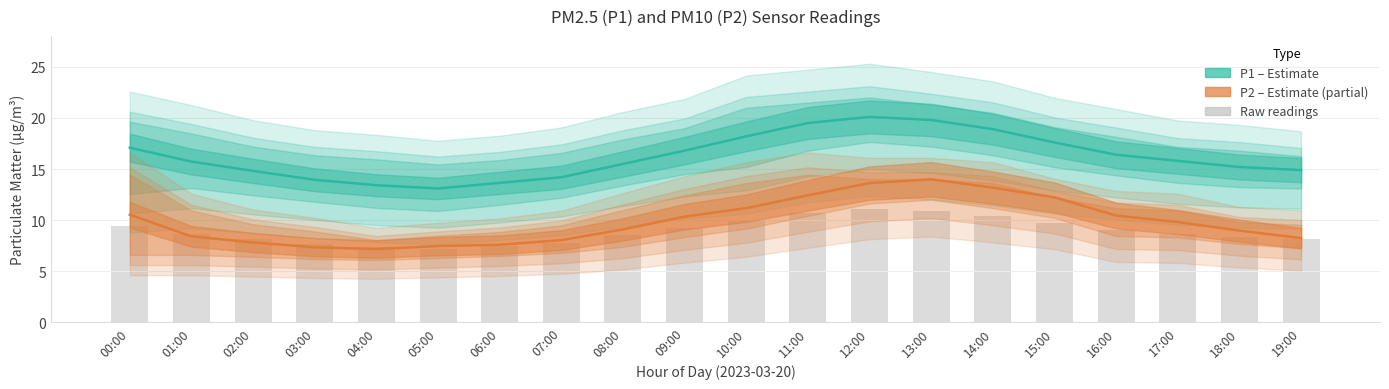

What is the difference between the Raw readings values at 01:00 and 18:00?

0.3